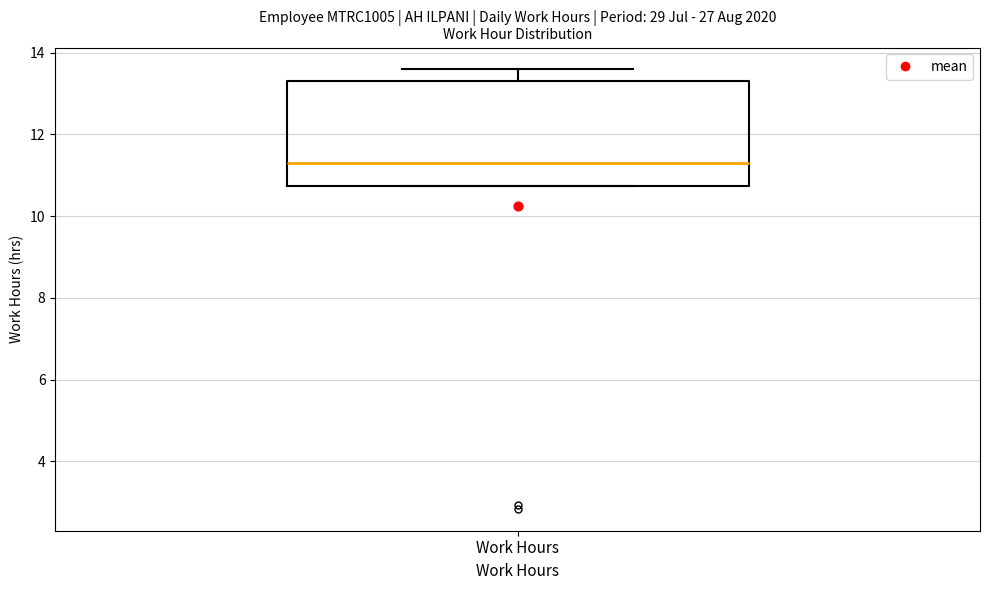

Where does the median line of the box for Work Hours sit on the y-axis? The values are not printed on the chart, so give them approximately, as read against the axis.

11.4